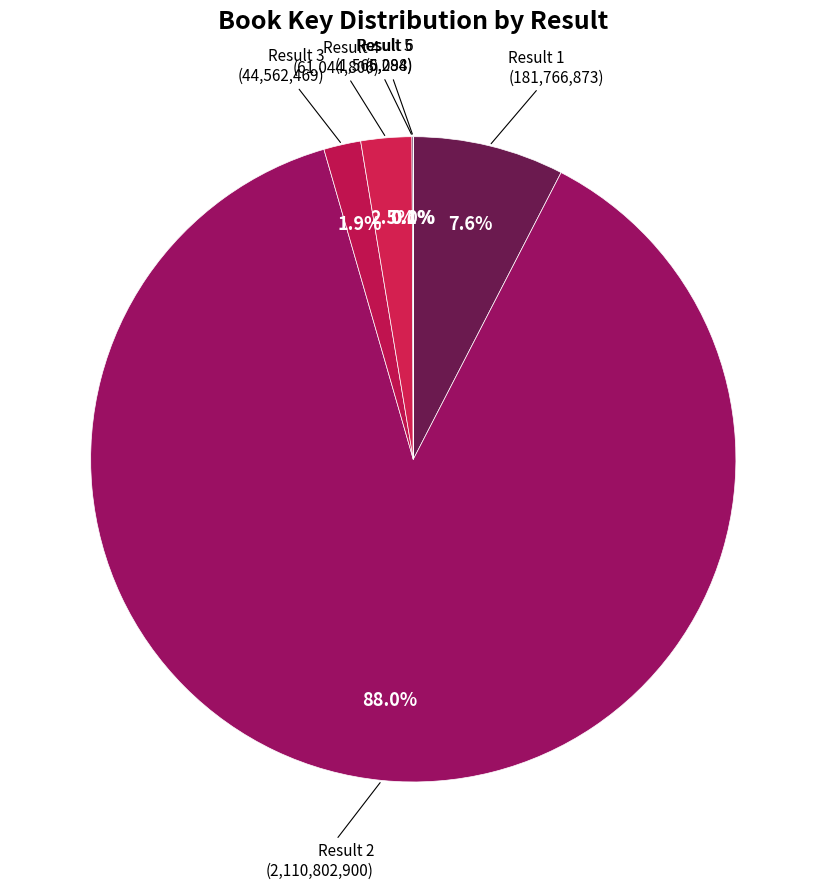

Which slice is the largest?

Result 2